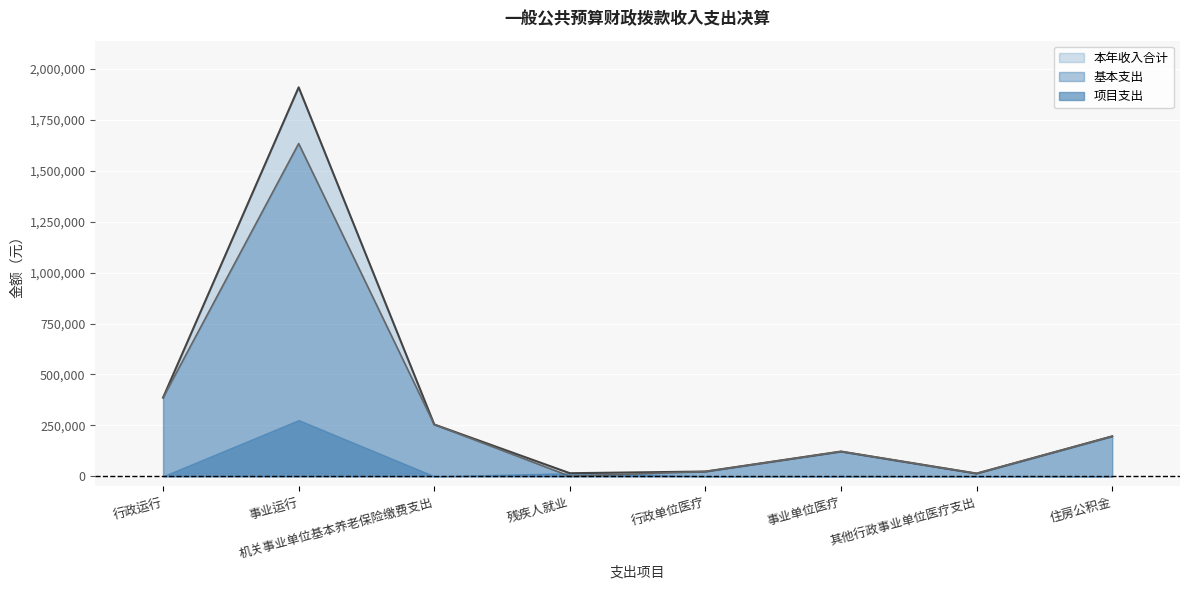

At how many categories does at least one series exceed 872155?

1